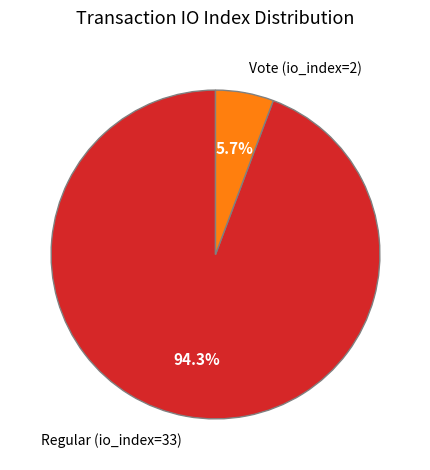

Between Vote (io_index=2) and Regular (io_index=33), which is larger?

Regular (io_index=33)